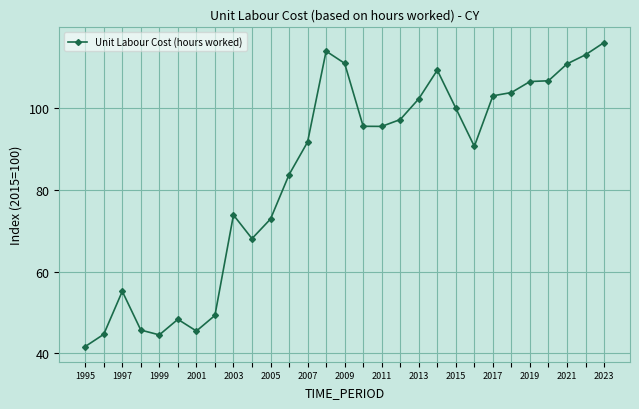

What is the average value?

84.2